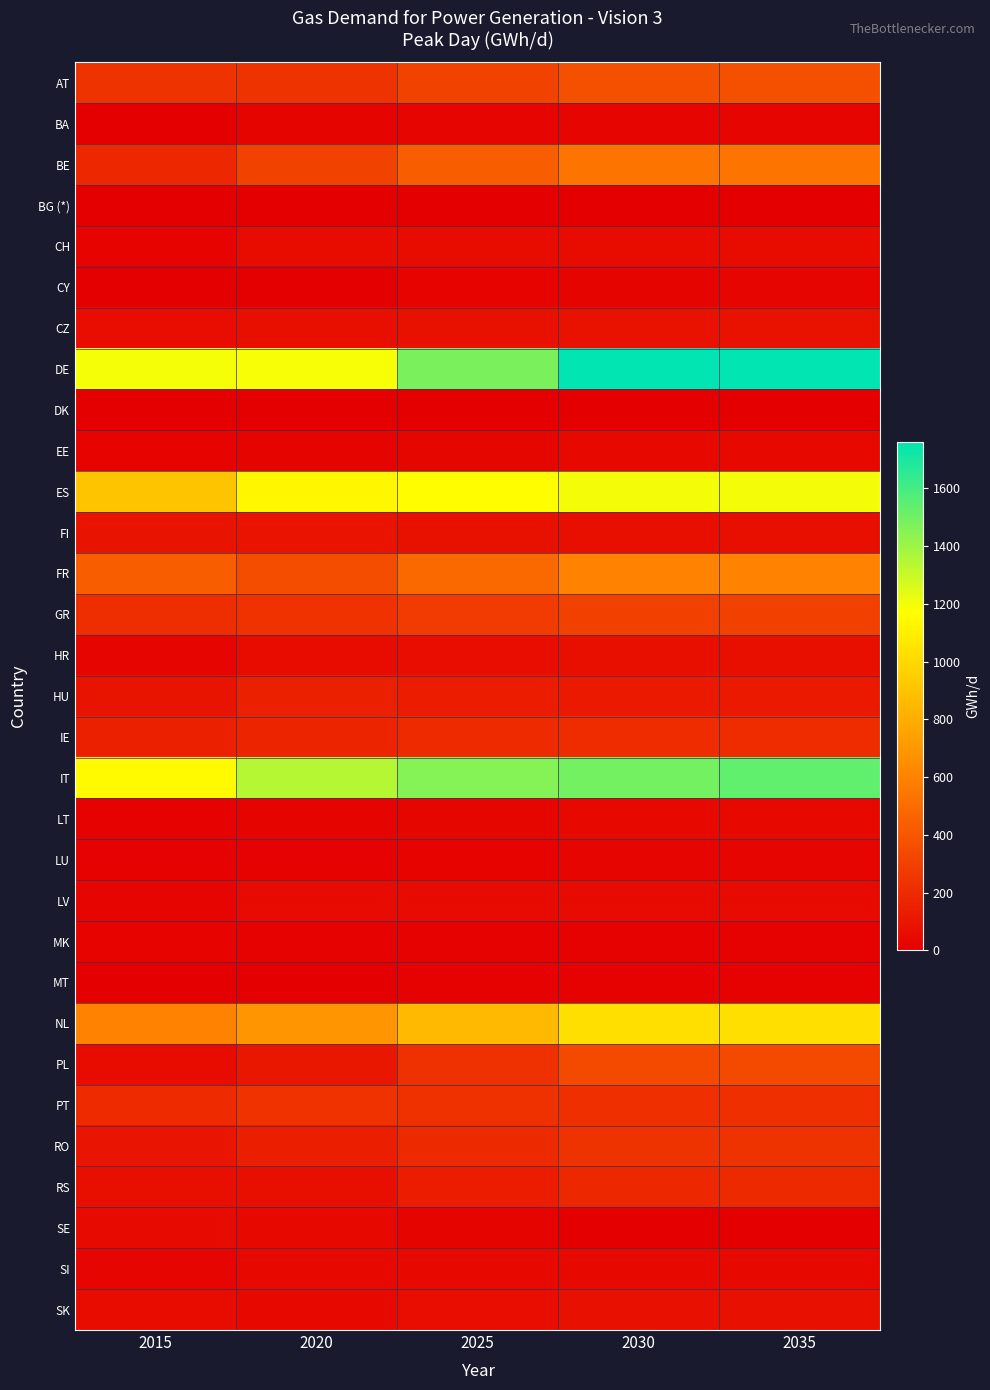

At how many categories does at least one series exceed 1043?

5